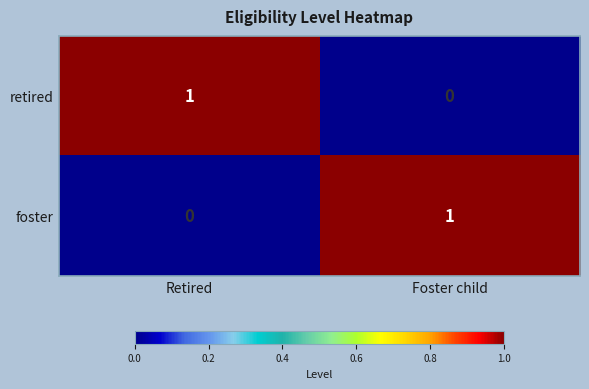

List the labels in order of retired value, smallest first.

Foster child, Retired